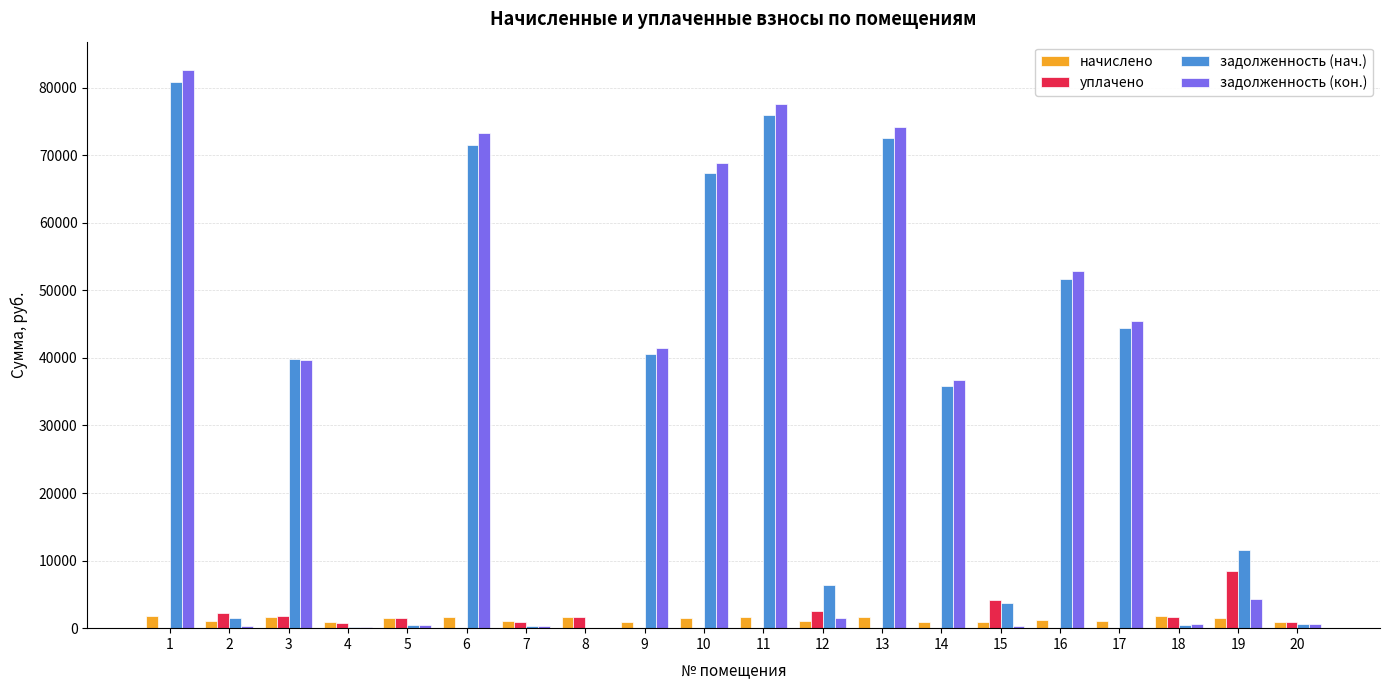

Which series changed the most between 13 and 18?

задолженность (кон.)